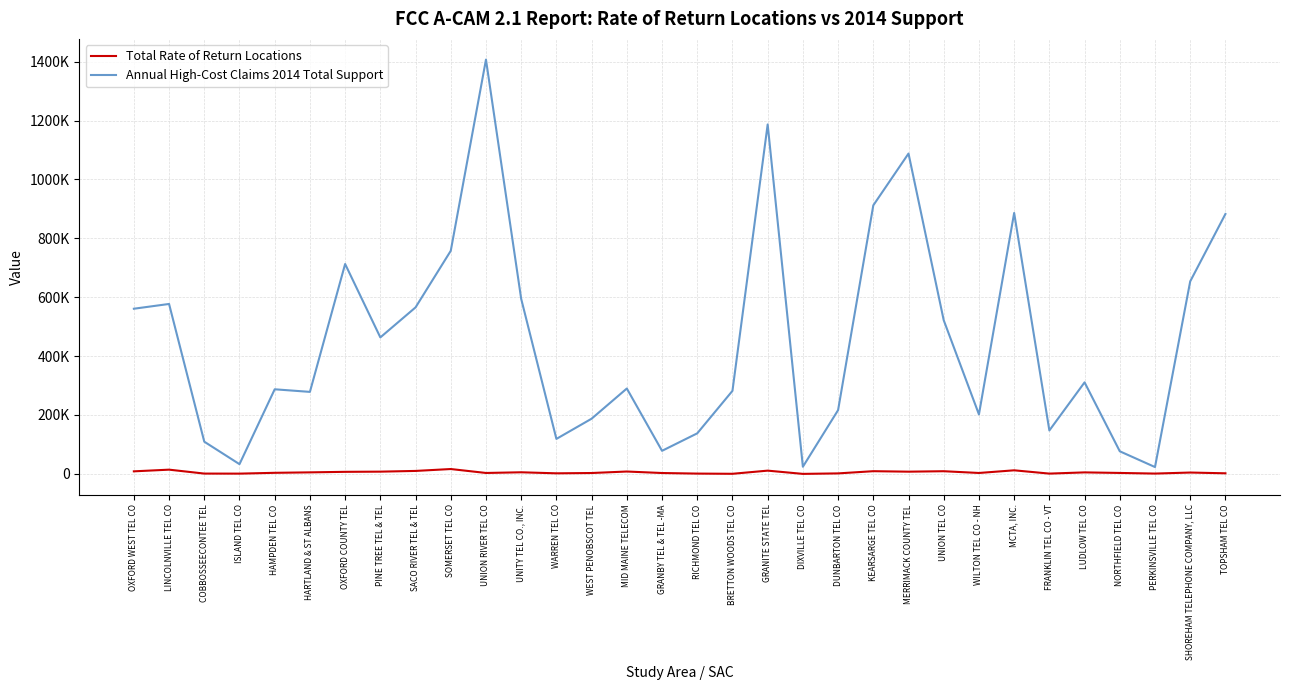

Does the chart display data point markers on the line(s)?

No